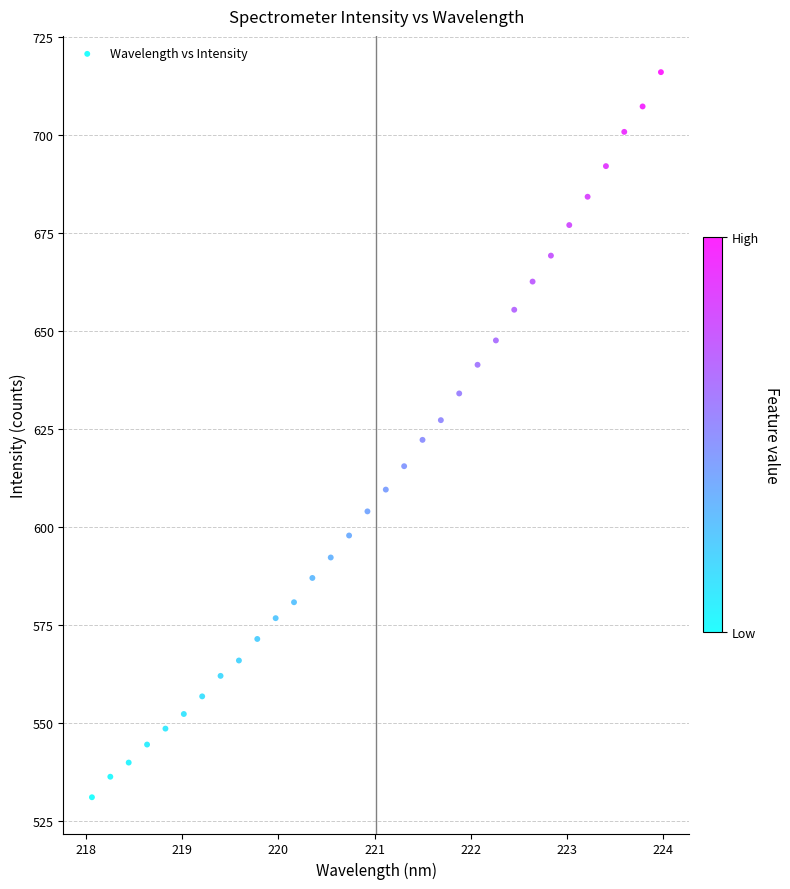

What is the range of Y values (max minus min)?

185.0